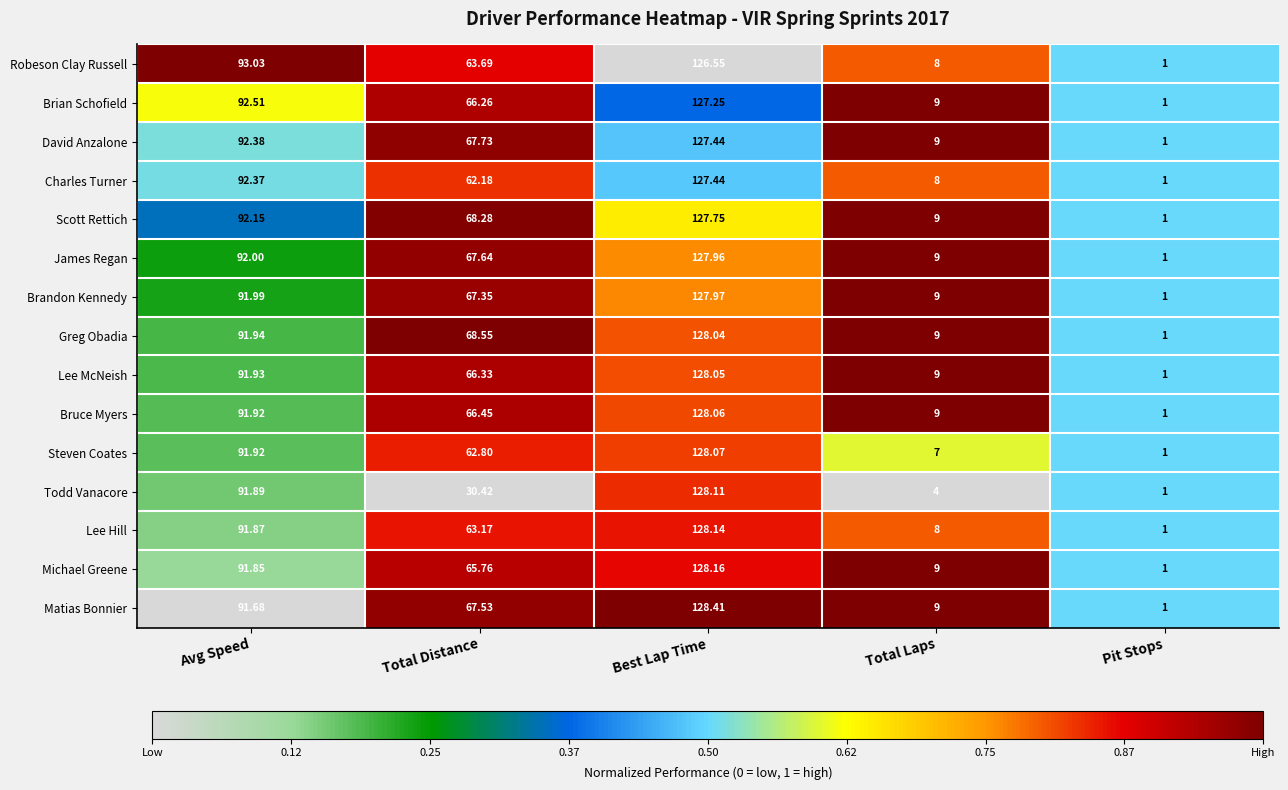

Which series changed the most between Total Distance and Best Lap Time?

Todd Vanacore